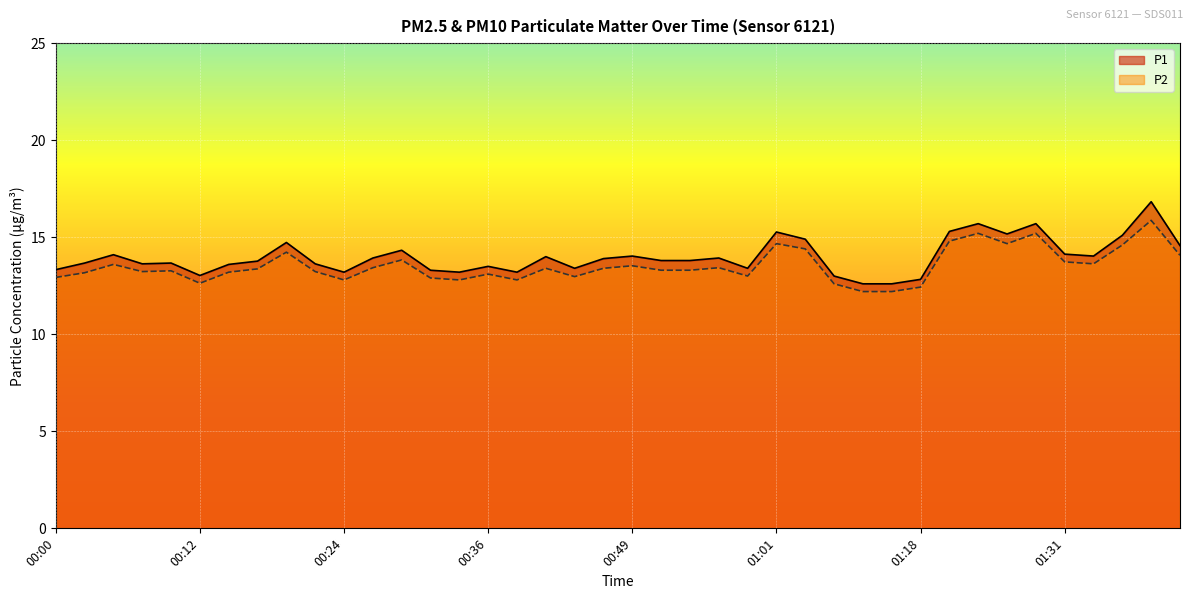

Is it true that P1 equals 3.1 at 01:34?

False